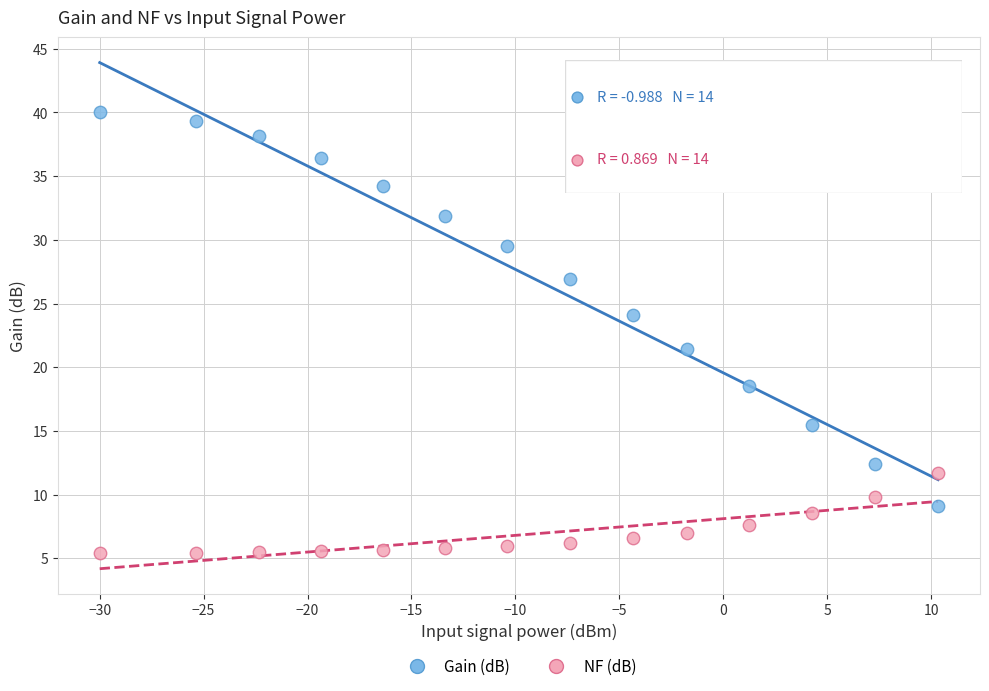

Across all data points, what is the range of X values (max minus min)?

40.3